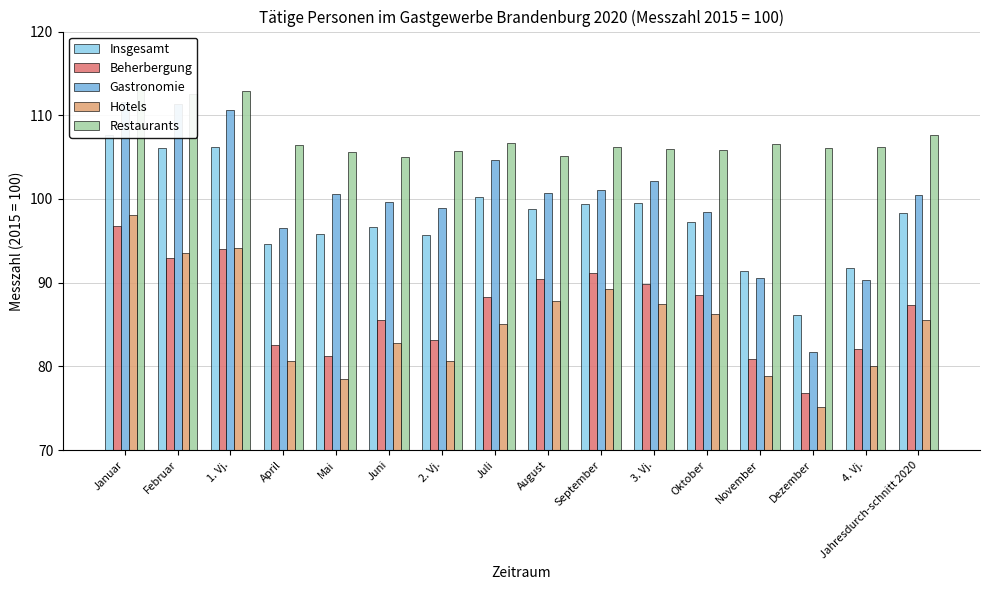

At which label is Beherbergung closest to 86?

Juni